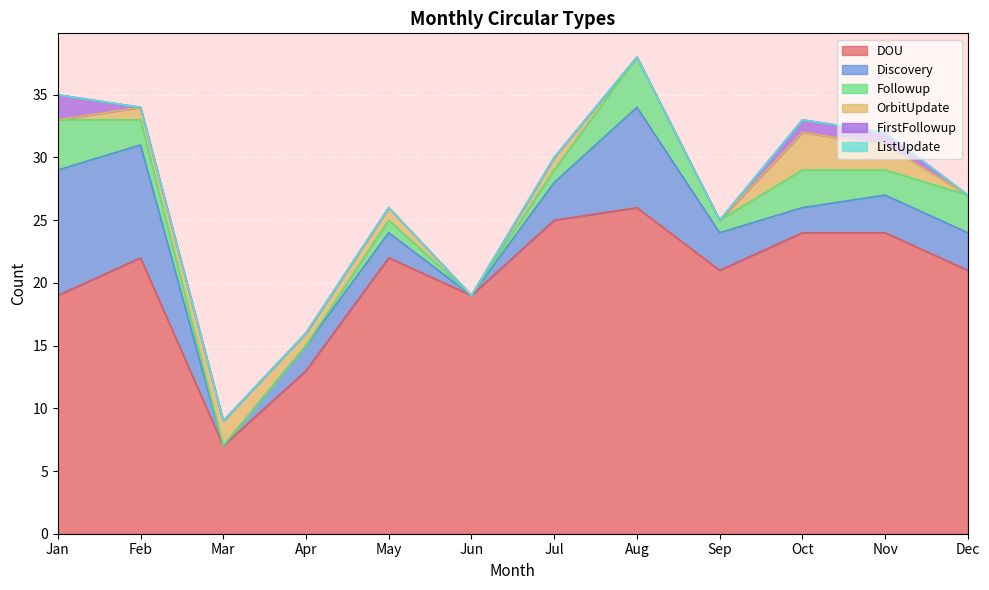

True or false: FirstFollowup has a value of 0 at May.

True